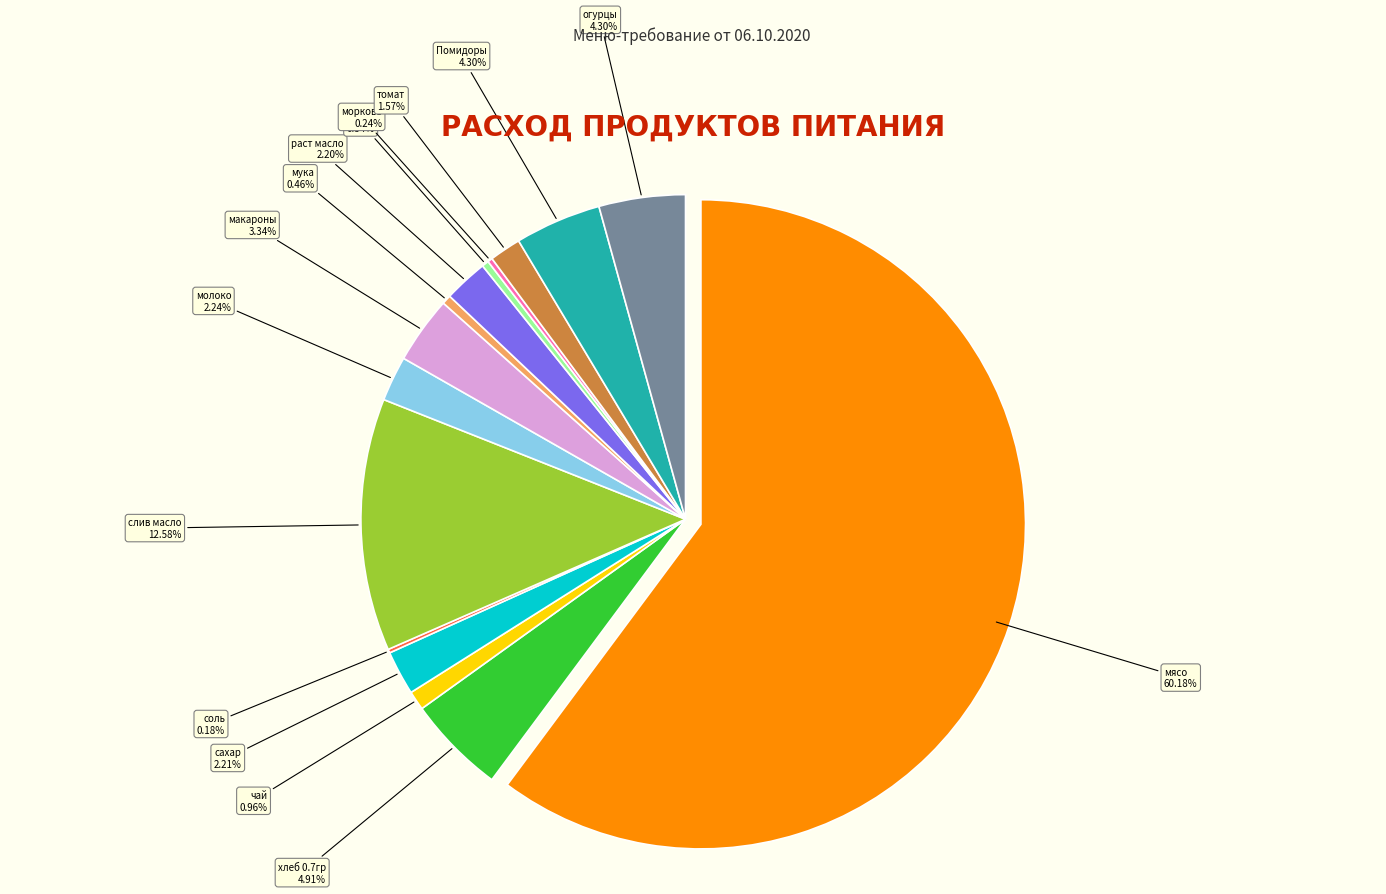

Rank the categories by value from lowest to highest.

соль, морковь, лук, мука, чай, томат, раст масло, сахар, молоко, макароны, Помидоры, огурцы, хлеб 0.7гр, слив масло, мясо